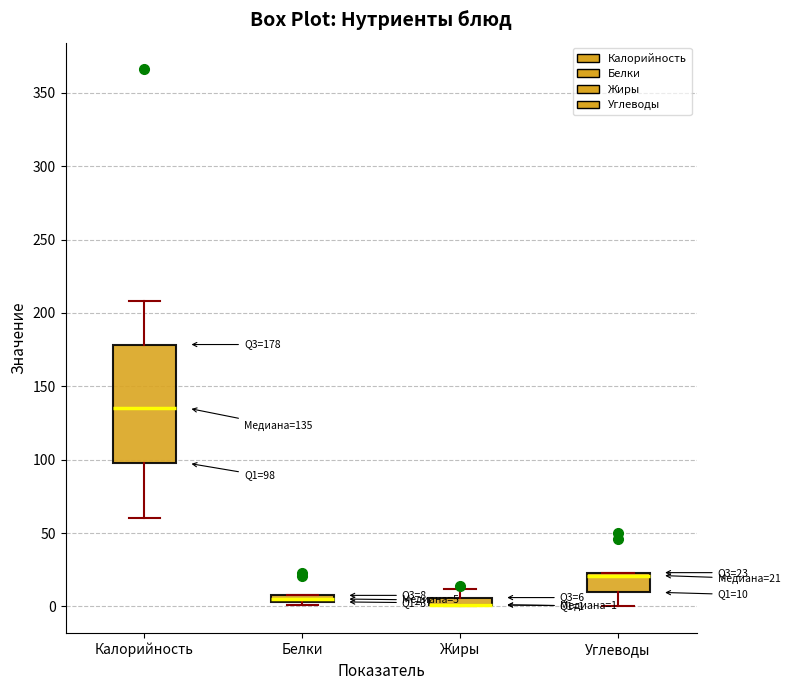

Comparing the boxes themselves (not the whiskers), which one is the tallest?

Калорийность